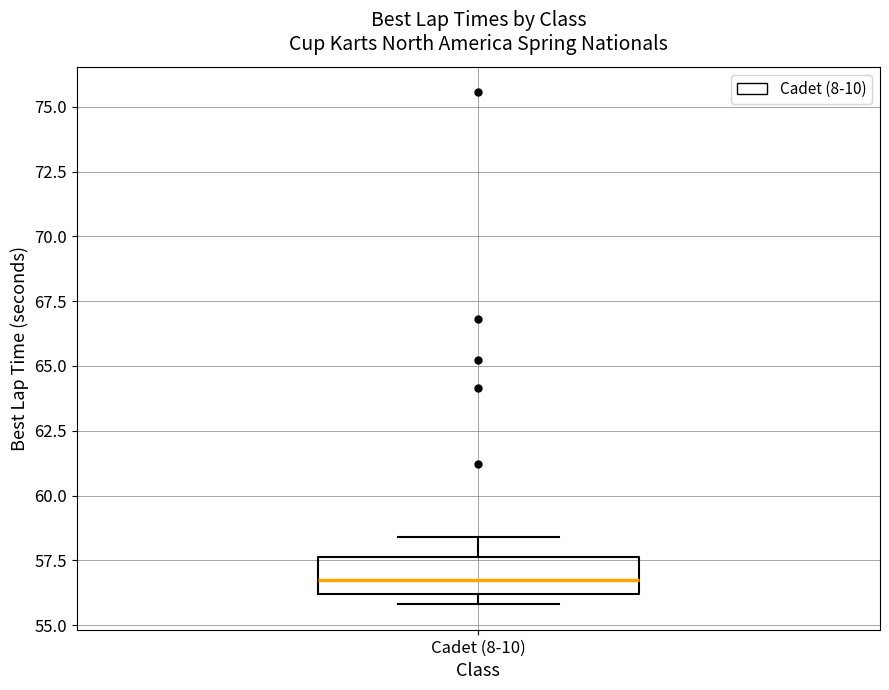

Read this box plot against the y-axis: the position of the median line, the range covered by the box, and the ends of both whiskers. The values are not printed on the chart, so give them approximately, as read against the axis.

median 56.5, box 56.0 to 57.5, whiskers 56.0 (just below the box's lower edge) to 58.5